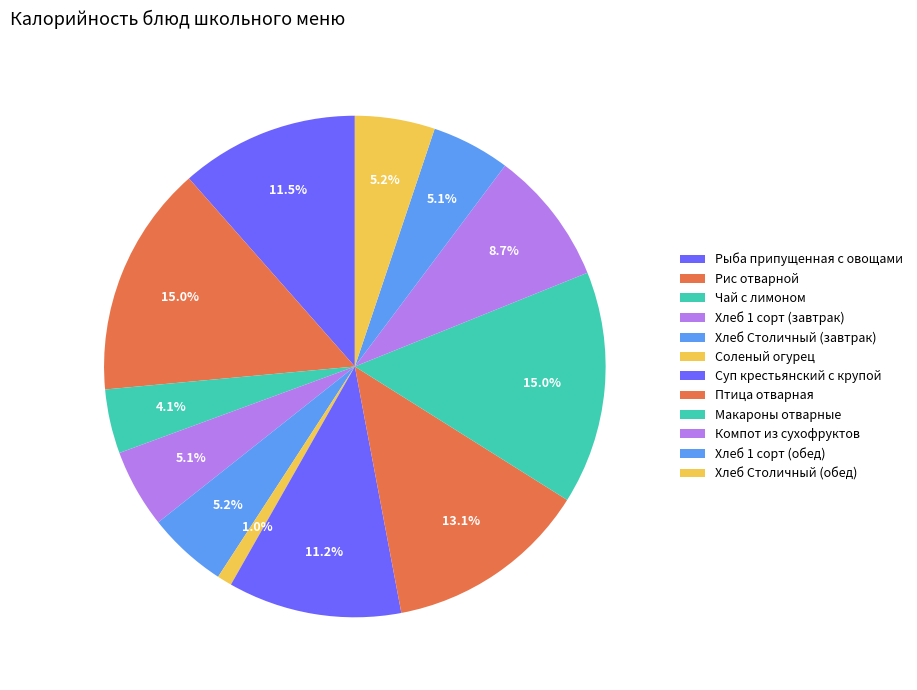

Rank the categories by value from lowest to highest.

Соленый огурец, Чай с лимоном, Хлеб 1 сорт (завтрак), Хлеб 1 сорт (обед), Хлеб Столичный (завтрак), Хлеб Столичный (обед), Компот из сухофруктов, Суп крестьянский с крупой, Рыба припущенная с овощами, Птица отварная, Рис отварной, Макароны отварные